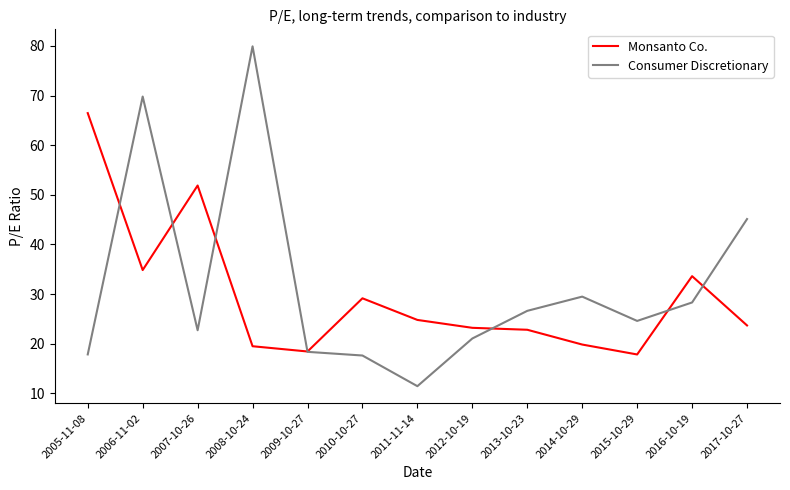

At which label does Consumer Discretionary reach its peak?

2008-10-24